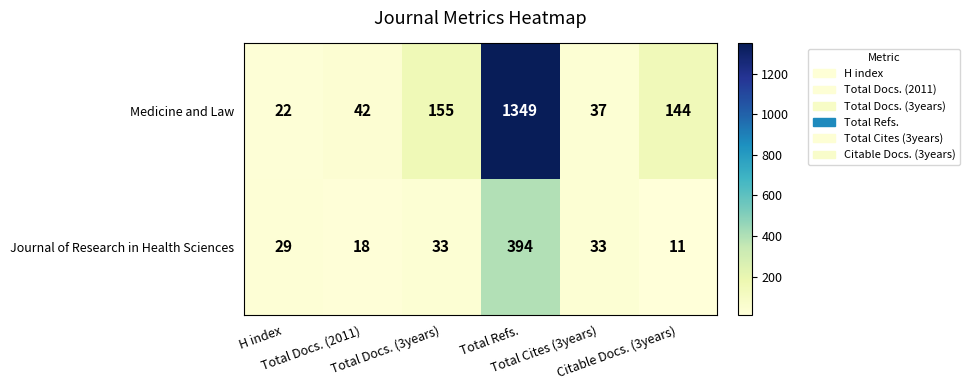

List the series in order of their peak value, highest first.

Medicine and Law, Journal of Research in Health Sciences